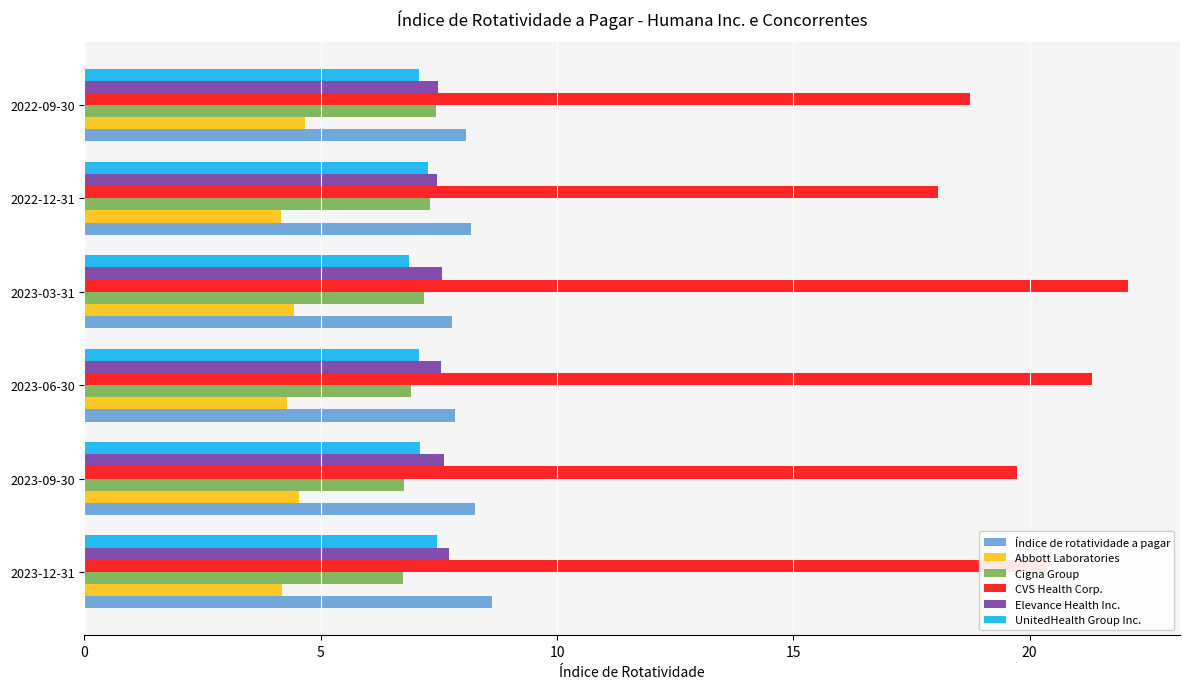

What is the smallest value displayed?

4.2